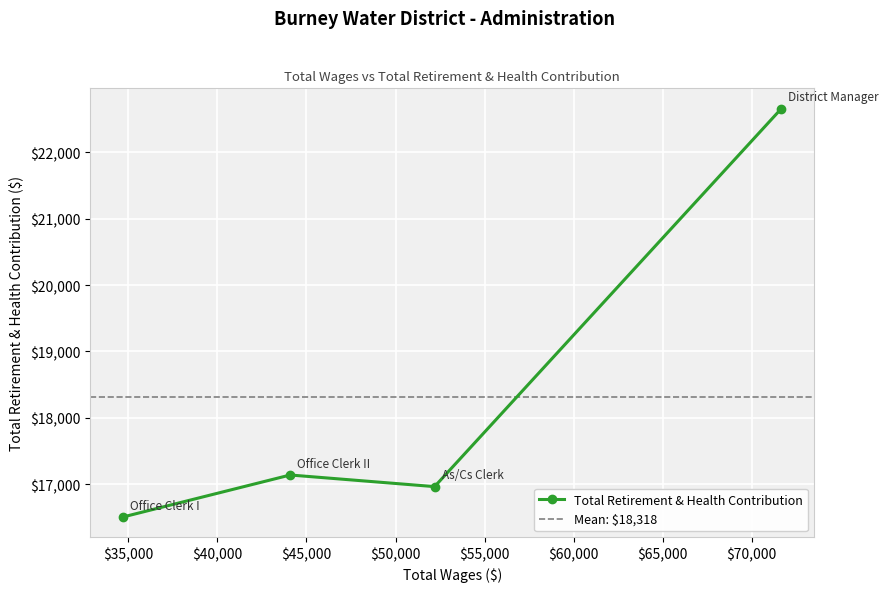

How many data points does each series have?

4